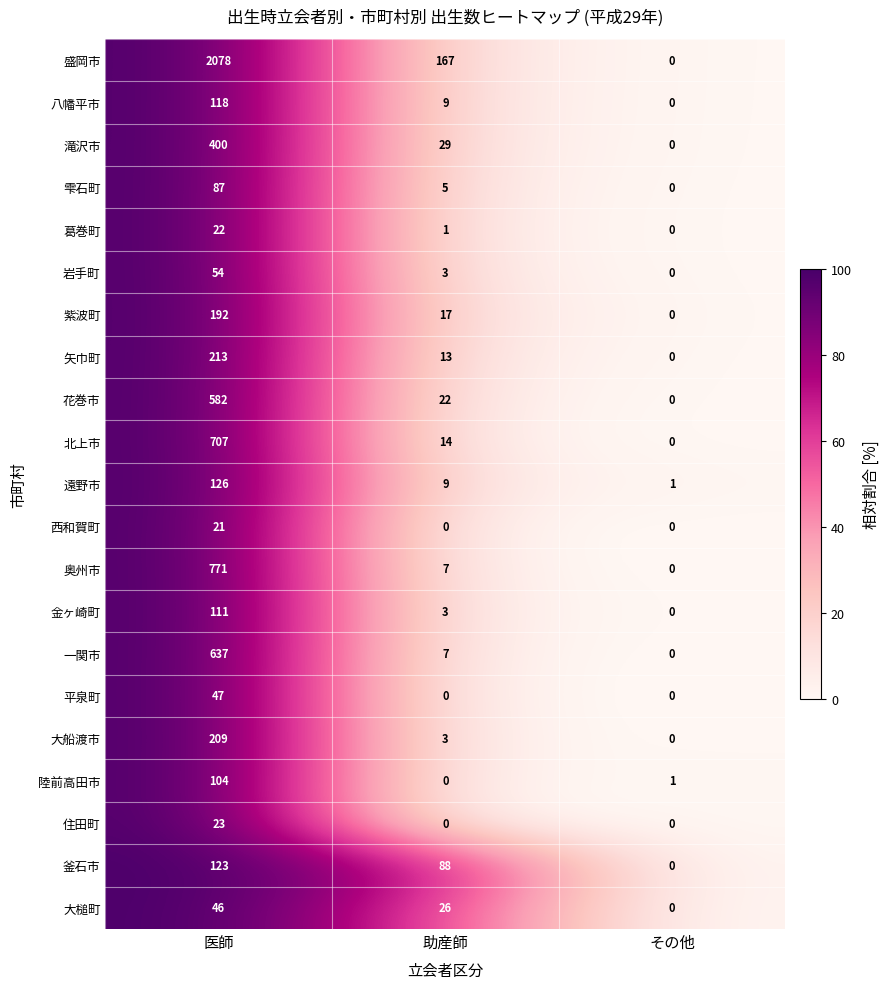

What is the sum of all 西和賀町 values?

21